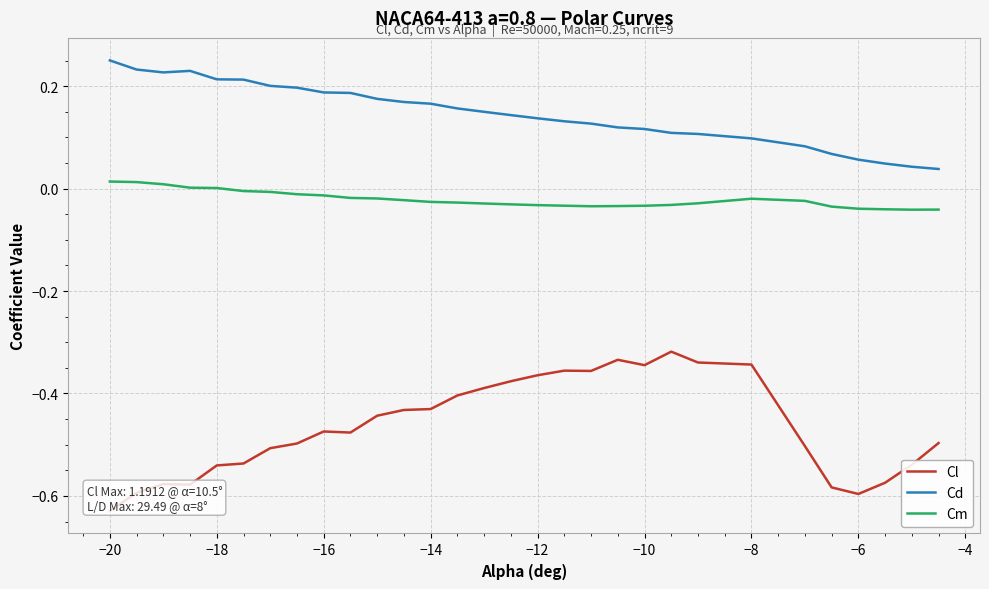

Reading left to right, transcribe all the data shown in this chart.

Cl: -0.6	-0.6	-0.6	-0.6	-0.5	-0.5	-0.5	-0.5	-0.5	-0.5	-0.4	-0.4	-0.4	-0.4	-0.4	-0.4	-0.4	-0.4	-0.4	-0.3	-0.3	-0.3	-0.3	-0.3	-0.5	-0.6	-0.6	-0.6	-0.5	-0.5
Cd: 0.3	0.2	0.2	0.2	0.2	0.2	0.2	0.2	0.2	0.2	0.2	0.2	0.2	0.2	0.2	0.1	0.1	0.1	0.1	0.1	0.1	0.1	0.1	0.1	0.1	0.1	0.1	0.0	0.0	0.0
Cm: 0.0	0.0	0.0	0.0	0.0	-0.0	-0.0	-0.0	-0.0	-0.0	-0.0	-0.0	-0.0	-0.0	-0.0	-0.0	-0.0	-0.0	-0.0	-0.0	-0.0	-0.0	-0.0	-0.0	-0.0	-0.0	-0.0	-0.0	-0.0	-0.0